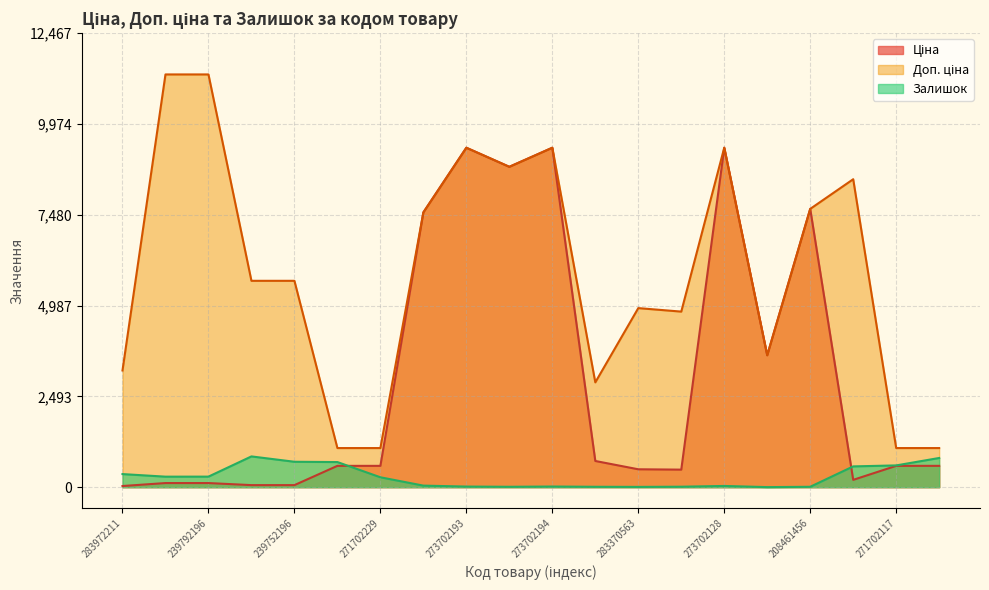

List the series in order of their overall mean, highest first.

Доп. ціна, Ціна, Залишок